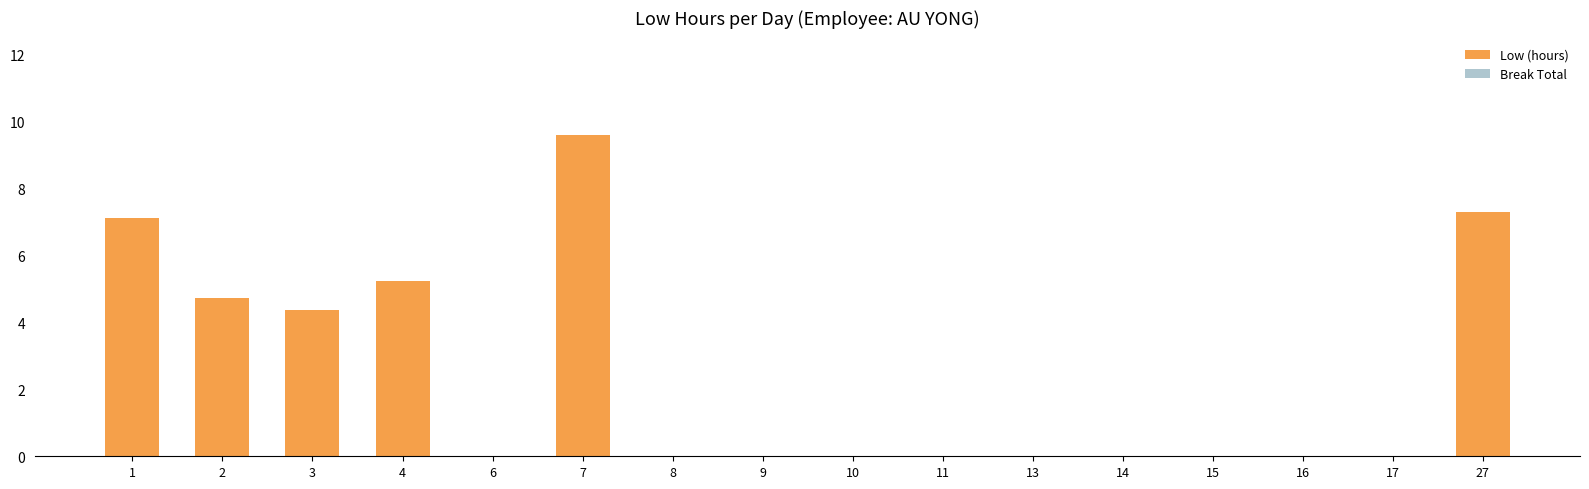

Which category has the highest value across all series?

7